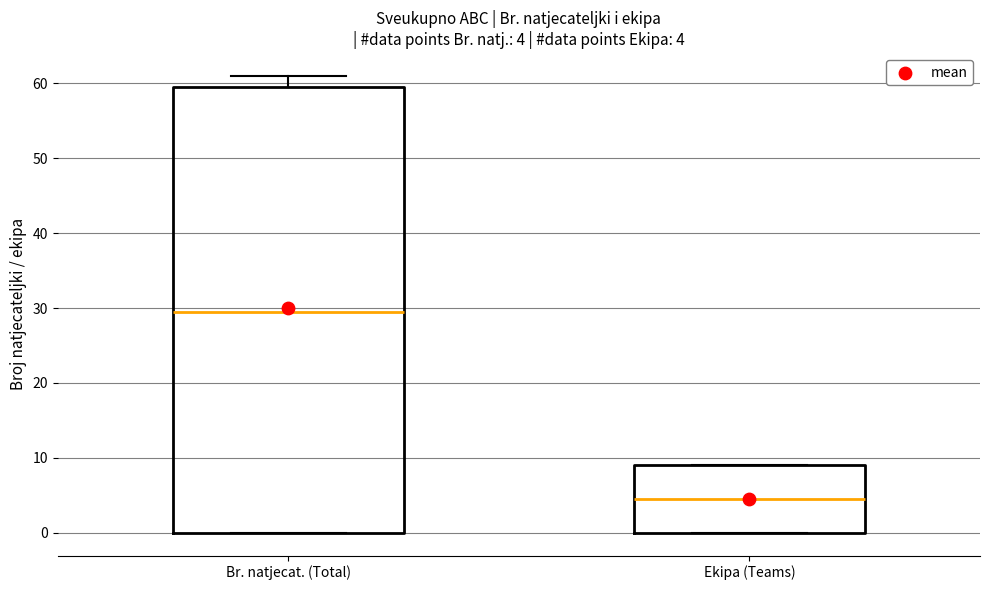

Which box has the highest median line?

Br. natjecat. (Total)